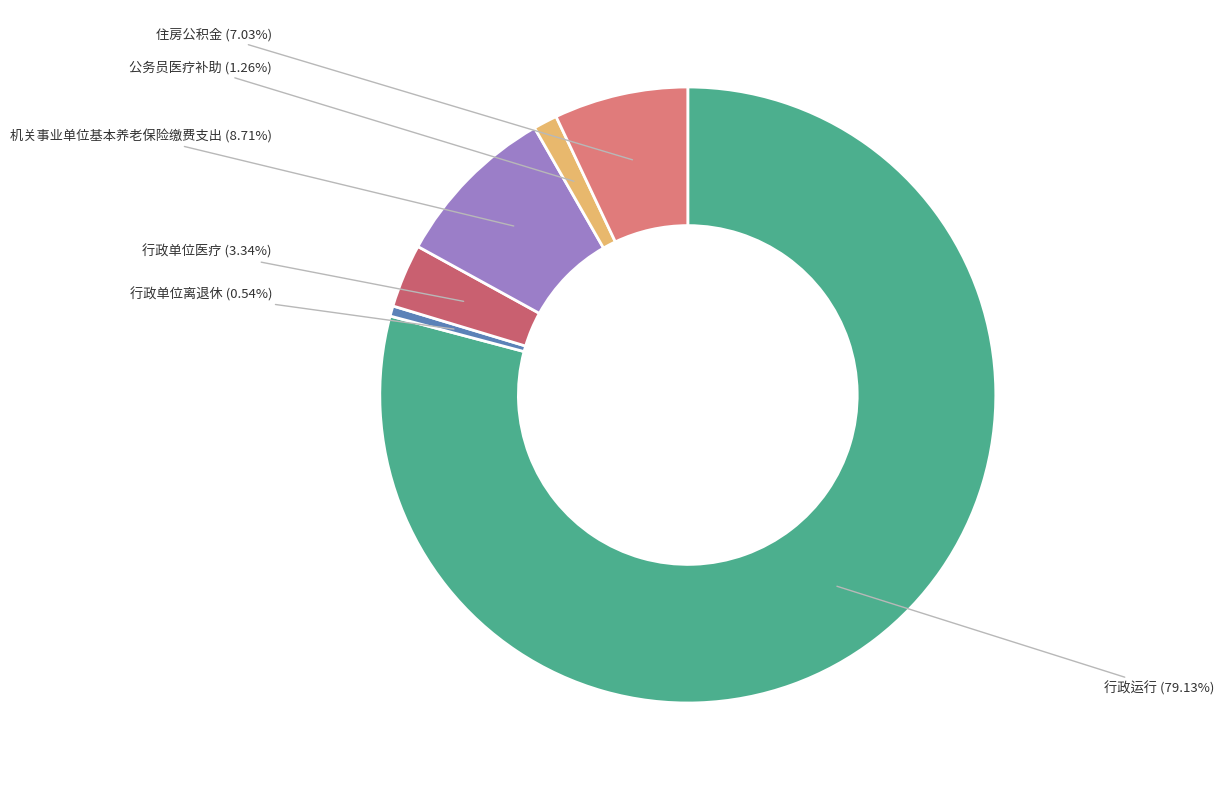

To the nearest percent, what is the average slice percentage?

17%